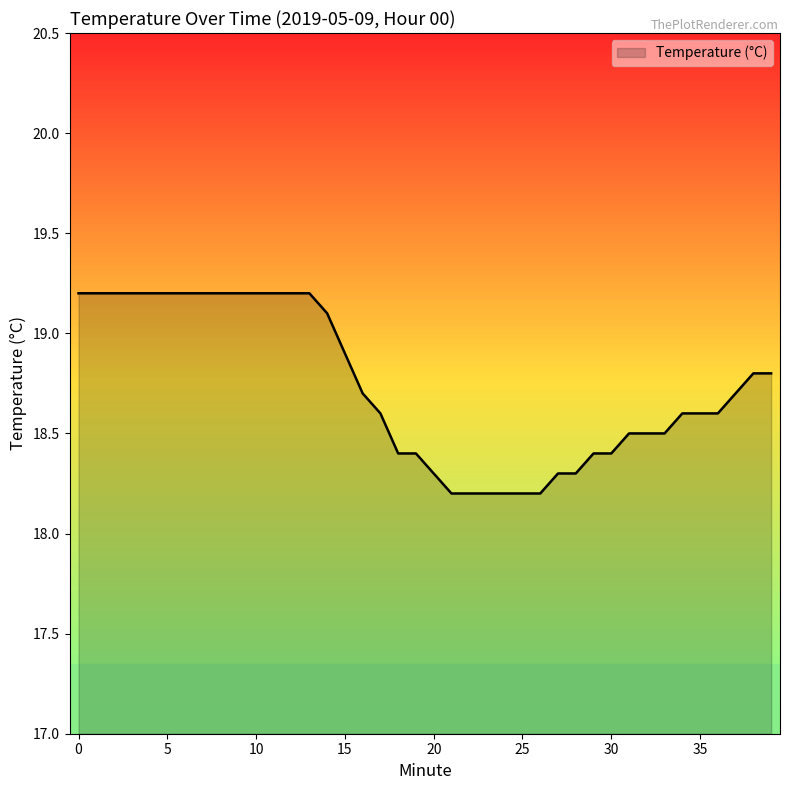

What is the maximum value shown in the chart?

19.2